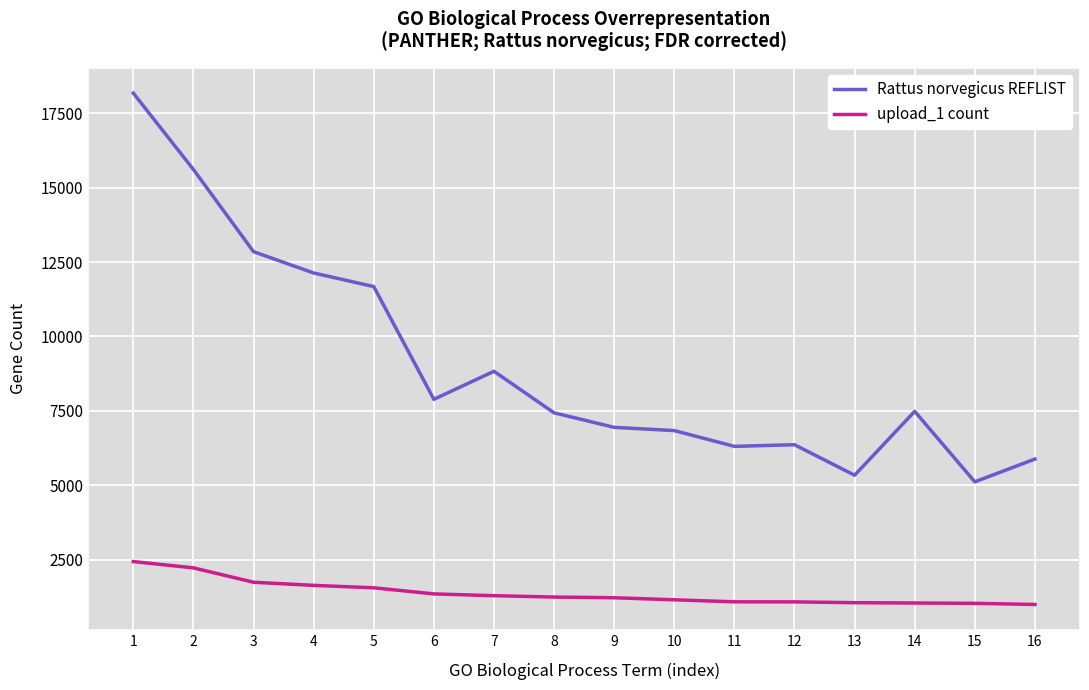

The value of upload_1 count at 5 is 1552. True or false?

True